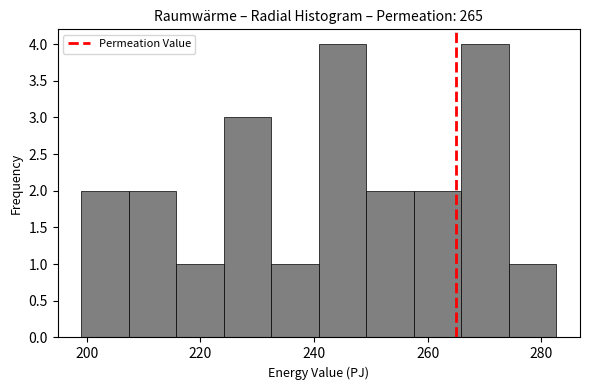

Reading left to right, transcribe this chart: for each bar, give the range it covers on the x-axis and its height. Neither the bar edges nor the heights are printed on the chart, so give them approximately, as read against the axes.

200 to 208: 2
208 to 216: 2
216 to 224: 1
224 to 232: 3
232 to 240: 1
240 to 250: 4
250 to 258: 2
258 to 266: 2
266 to 274: 4
274 to 282: 1